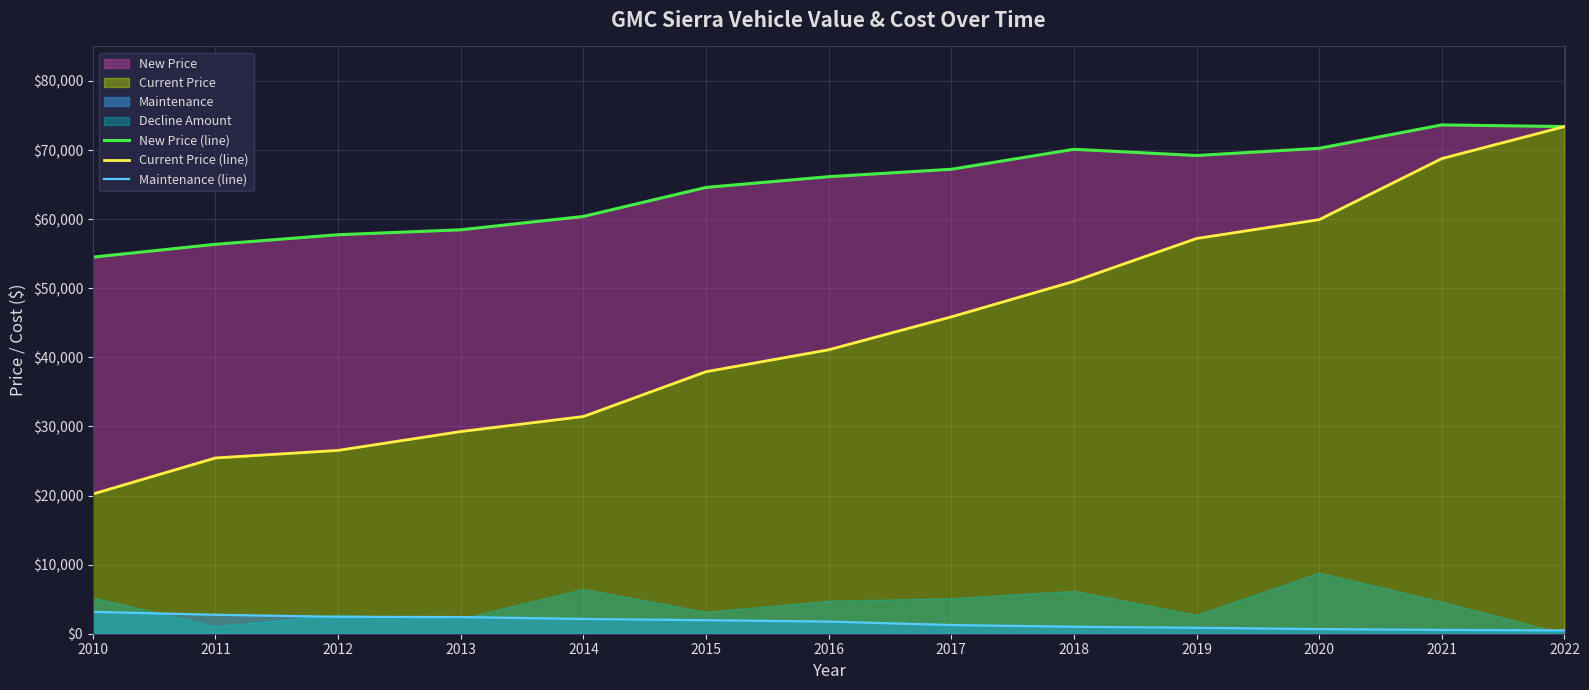

List the series in order of their peak value, lowest first.

Maintenance (line), Current Price (line), New Price (line)